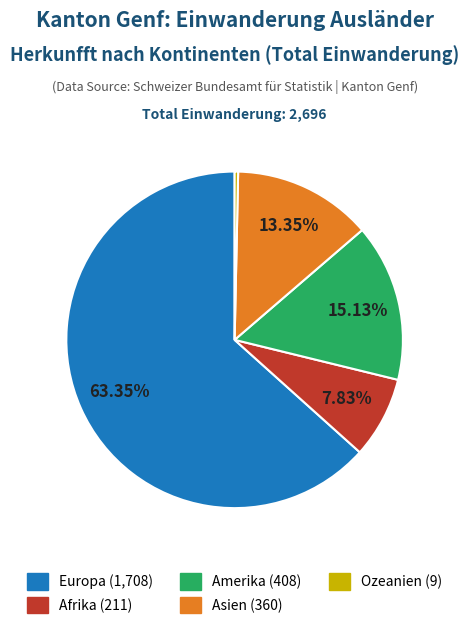

What is the ratio of the value at Afrika to the value at Asien?

0.6